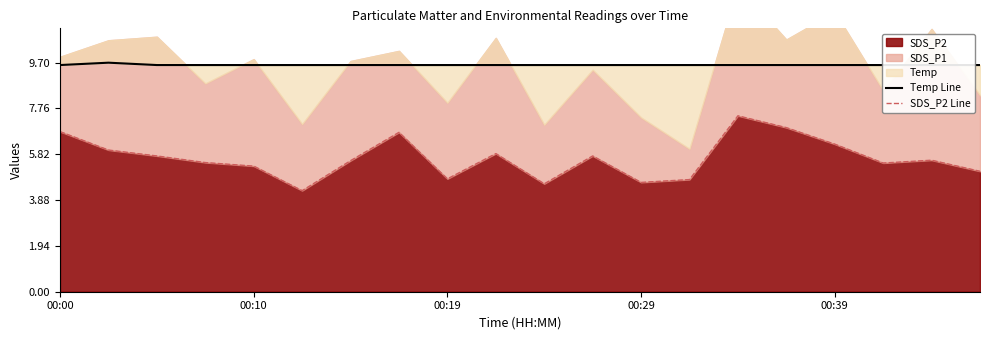

What is the minimum value for SDS_P2?

4.3